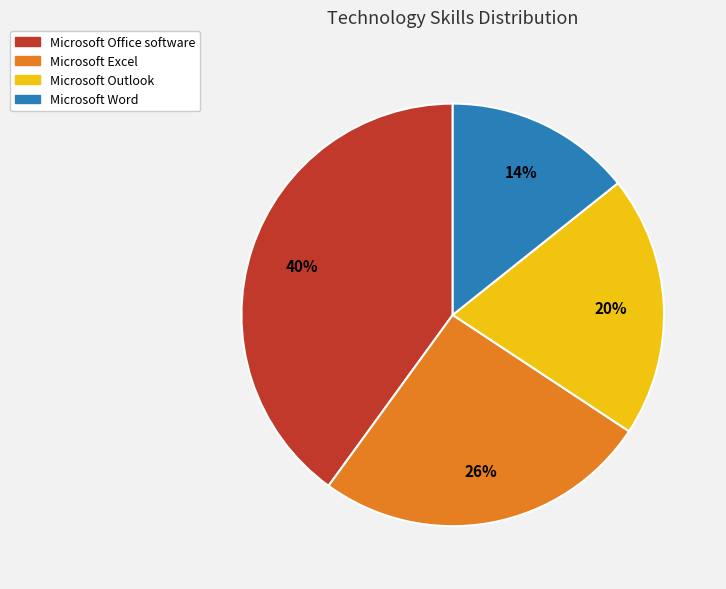

Count the number of slices in the pie.

4